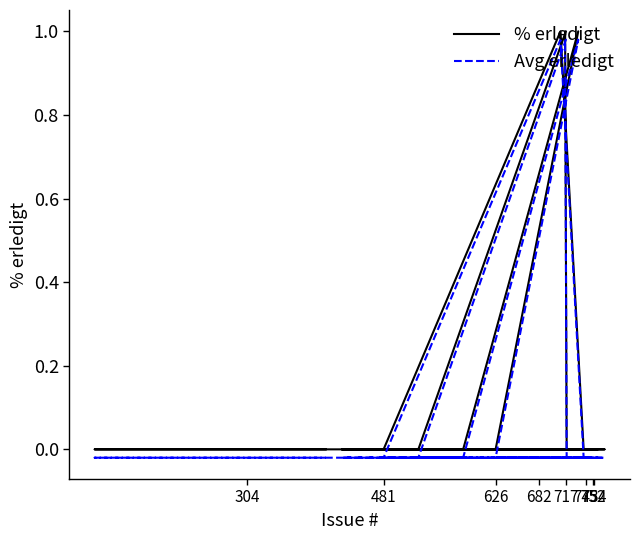

What is the value of the % erledigt point at the 6th from the left?

1.0